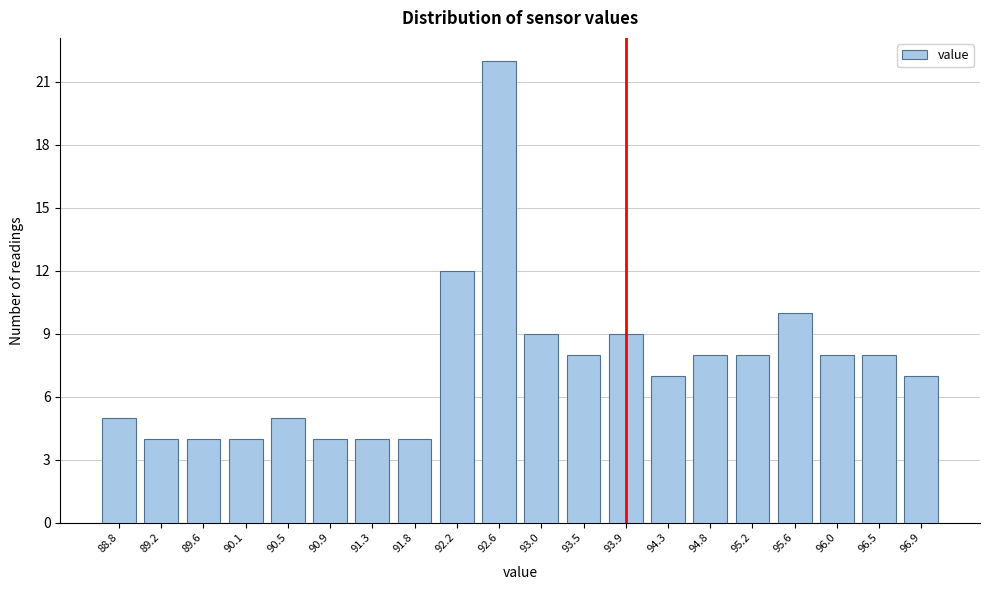

Reading left to right, transcribe all the data shown in this chart.

5	4	4	4	5	4	4	4	12	22	9	8	9	7	8	8	10	8	8	7